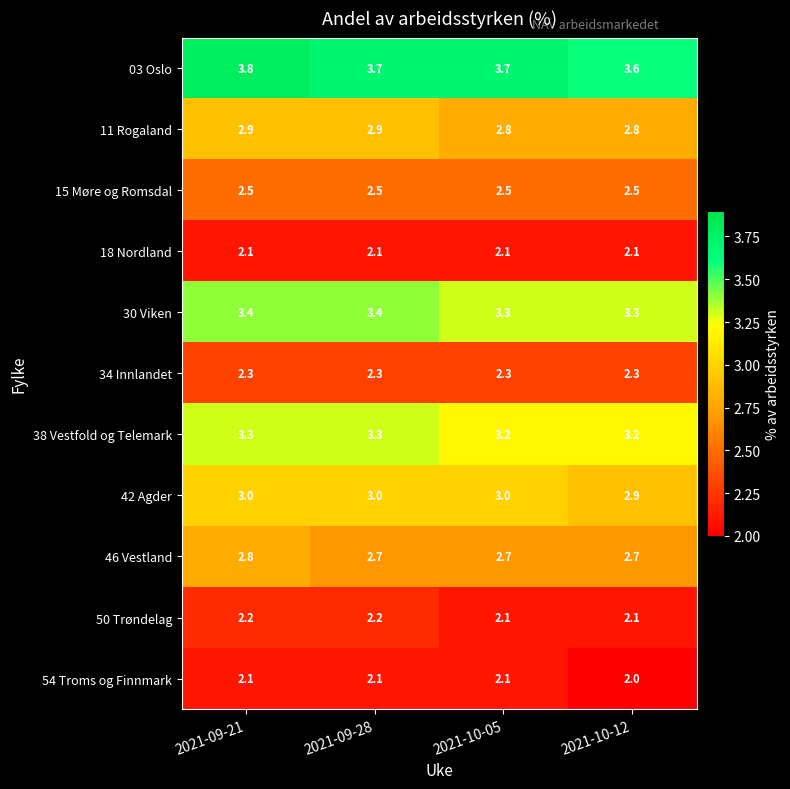

The 38 Vestfold og Telemark series shows 5.4 at 2021-10-05. True or false?

False